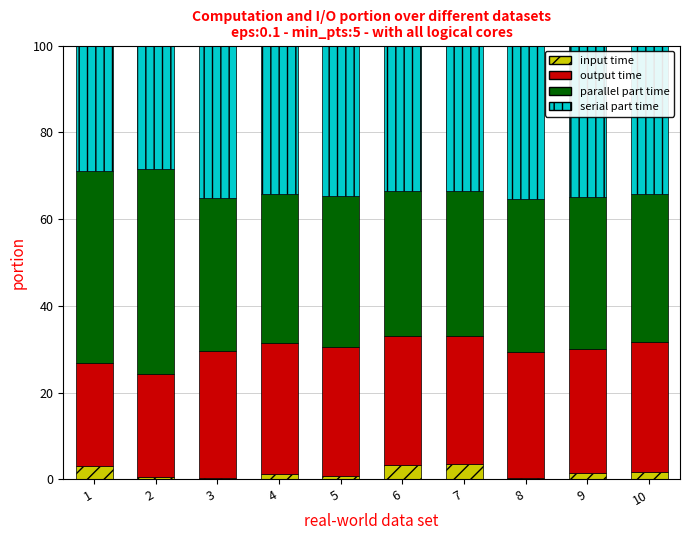

What is the maximum value for input time?

3.6